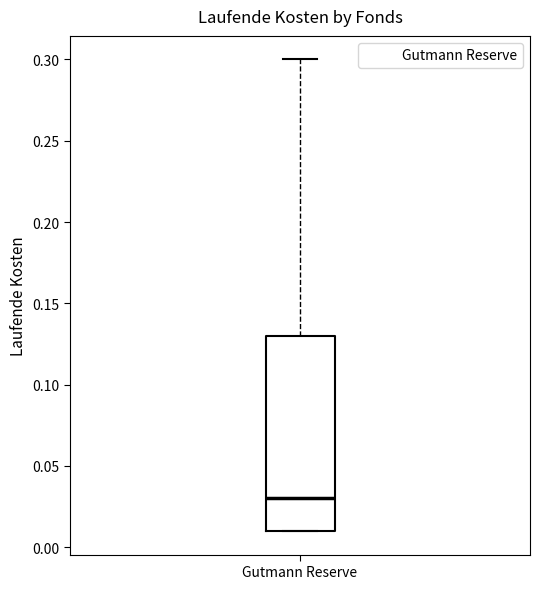

Transcribe this box plot: give where the median line is, the range the box spans, and where the two whiskers end, as read against the y-axis. The values are not printed on the chart, so give them approximately, as read against the axis.

median 0.03, box 0.01 to 0.13, whiskers 0.01 to 0.30